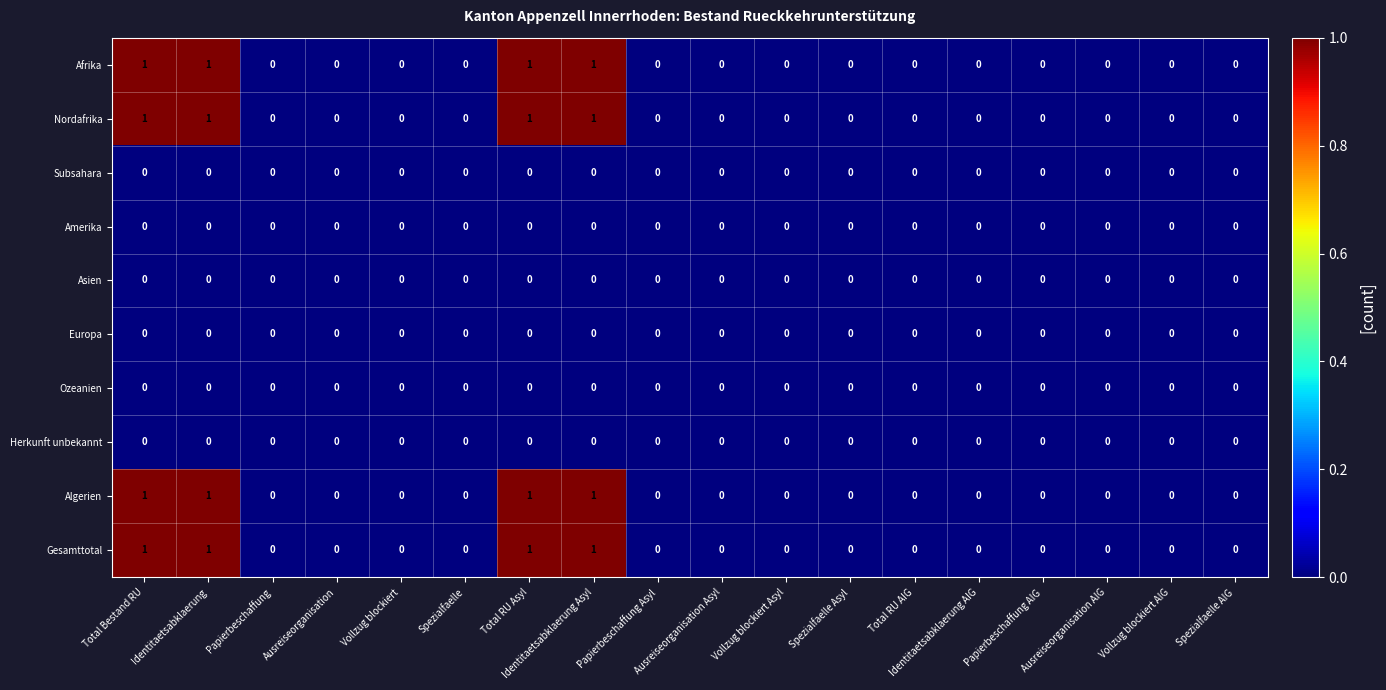

True or false: Amerika has a value of 0 at Vollzug blockiert Asyl.

True